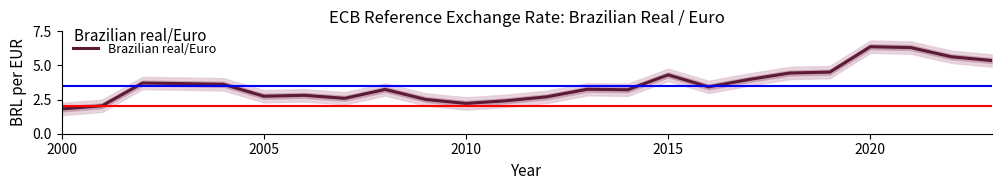

How many lines are shown in the chart?

1